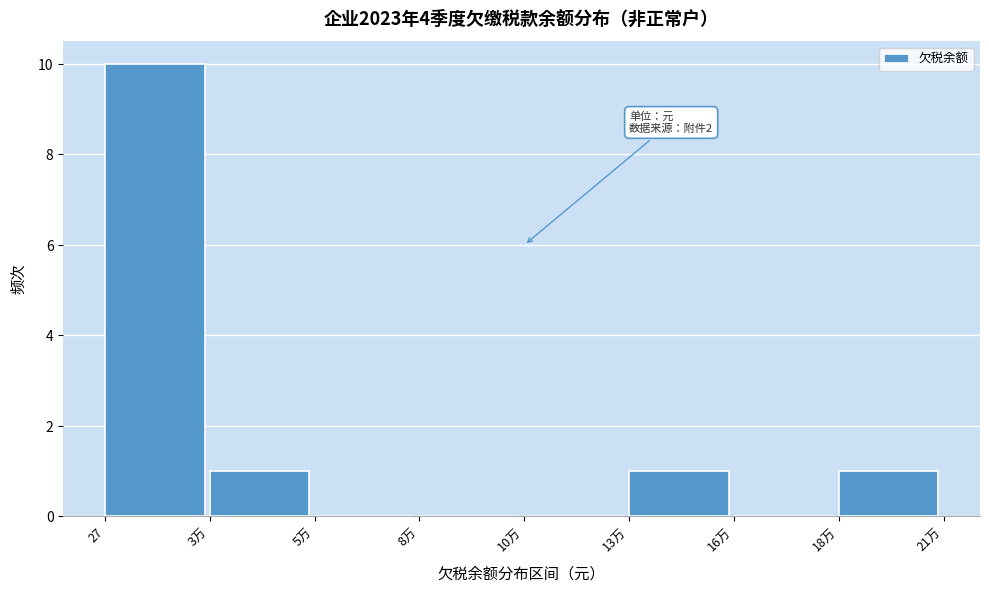

Reading left to right, what are all the values shown in this chart?

27=10	3万=1	5万=0	8万=0	10万=0	13万=1	16万=0	18万=1